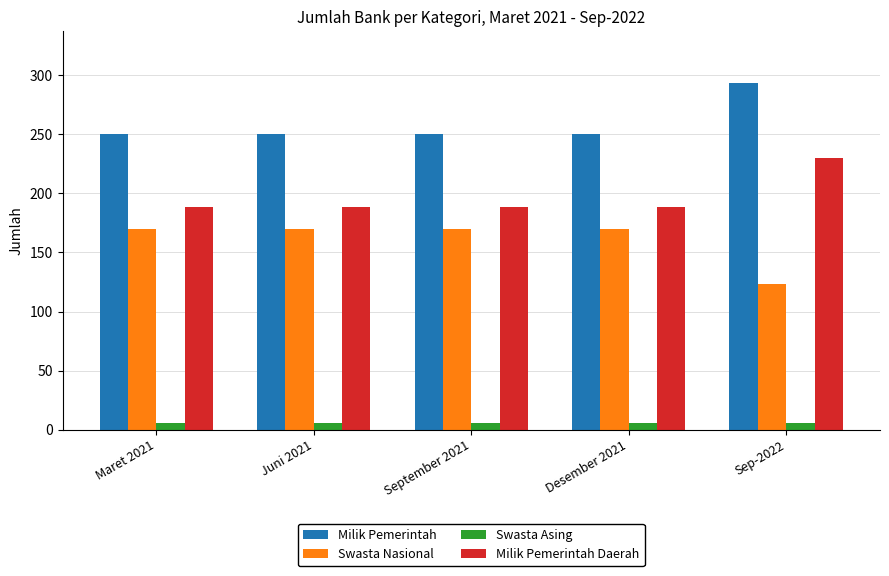

What is the difference between the second highest and minimum values in the Swasta Nasional series?

47